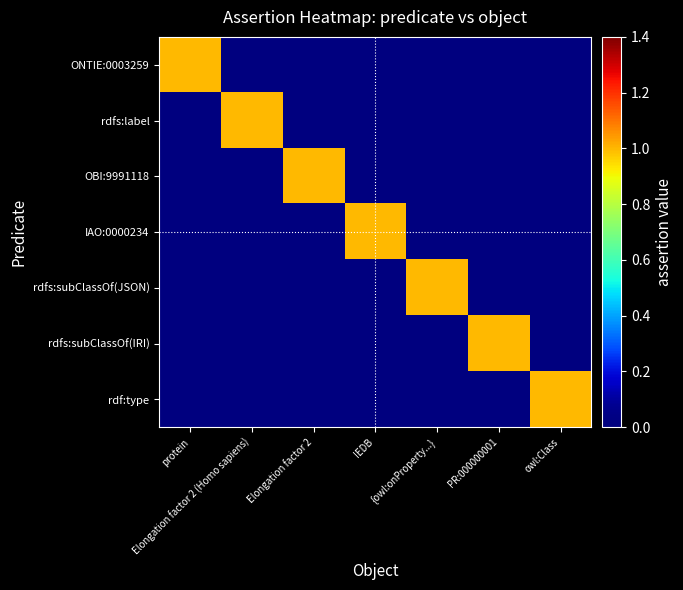

What is the total value across all series at {owl:onProperty...}?

1